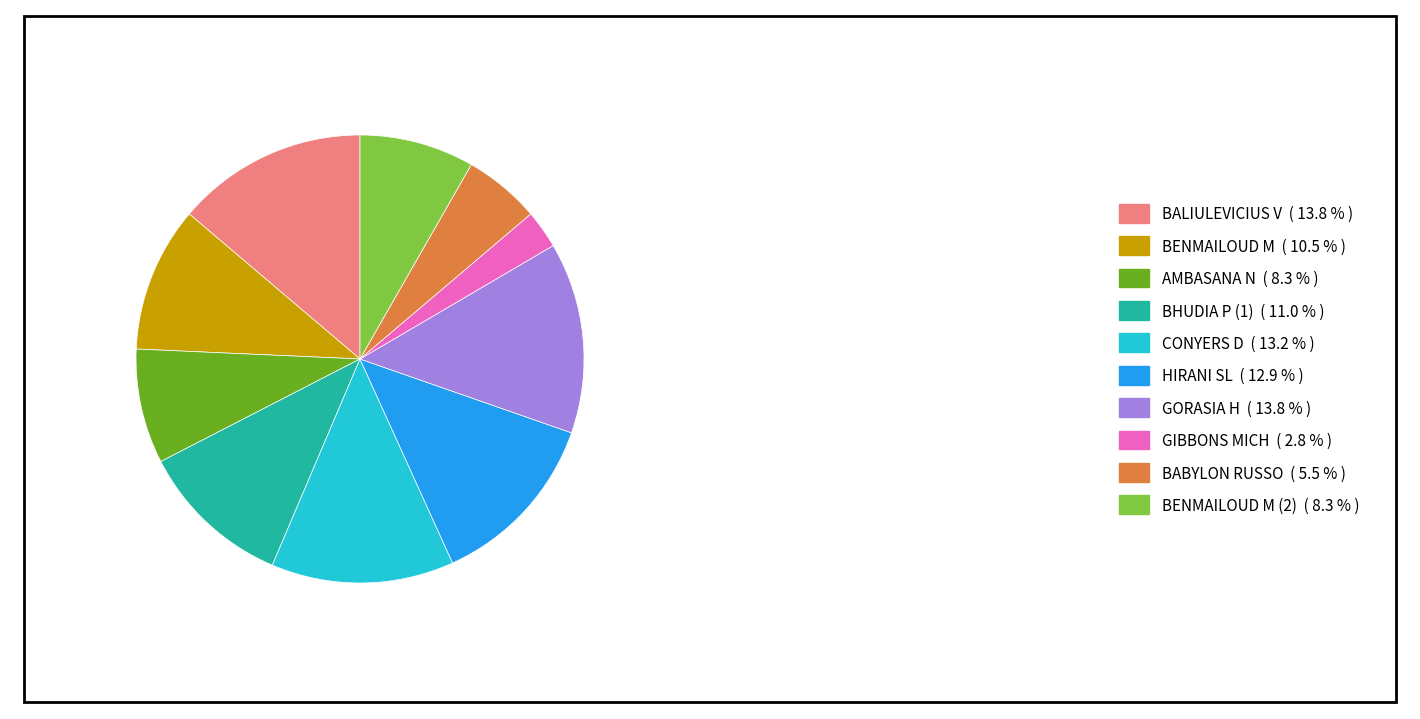

How many segments does this pie chart have?

10